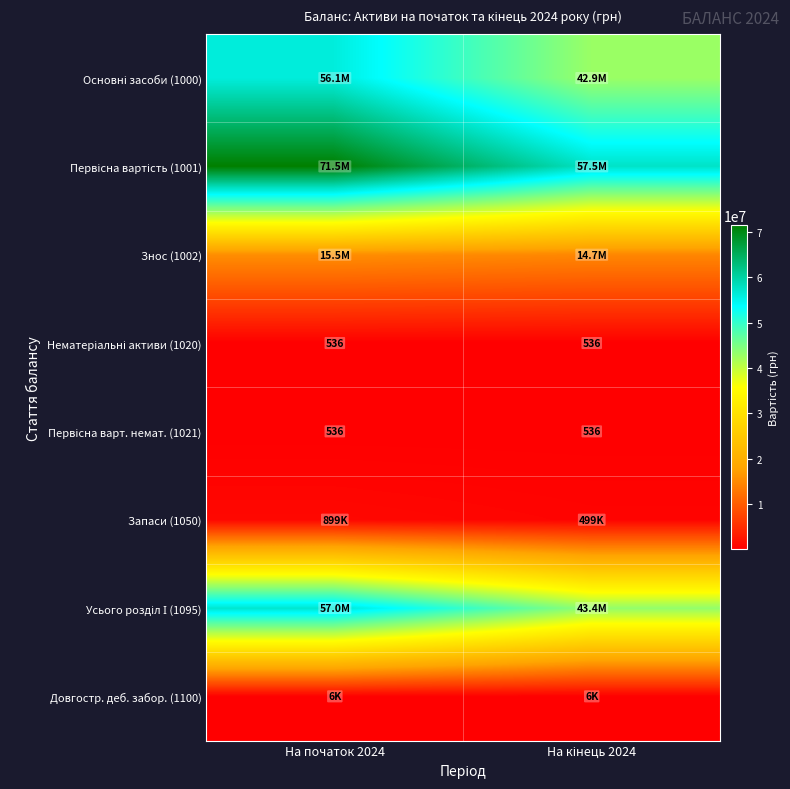

What is the minimum value shown in the chart?

536